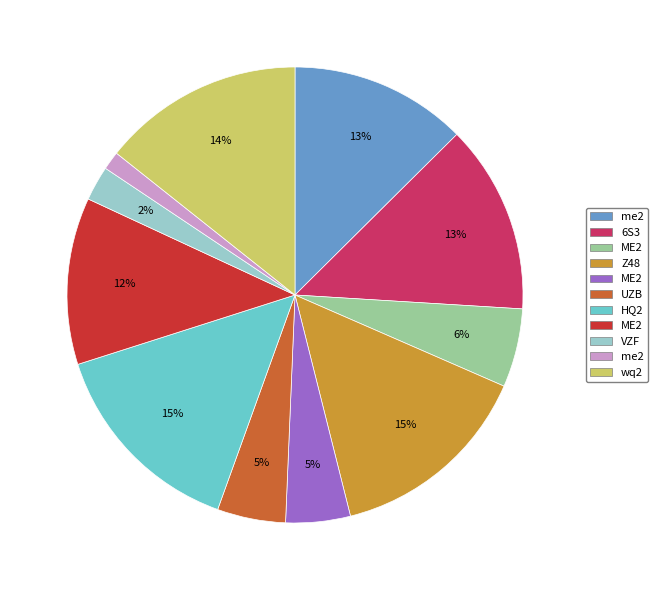

Is there a majority slice in this chart?

No